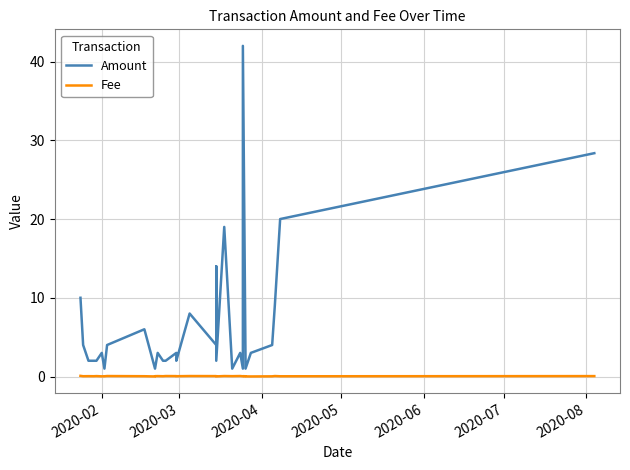

Rank the series at 2020-06 from lowest to highest value.

Fee, Amount